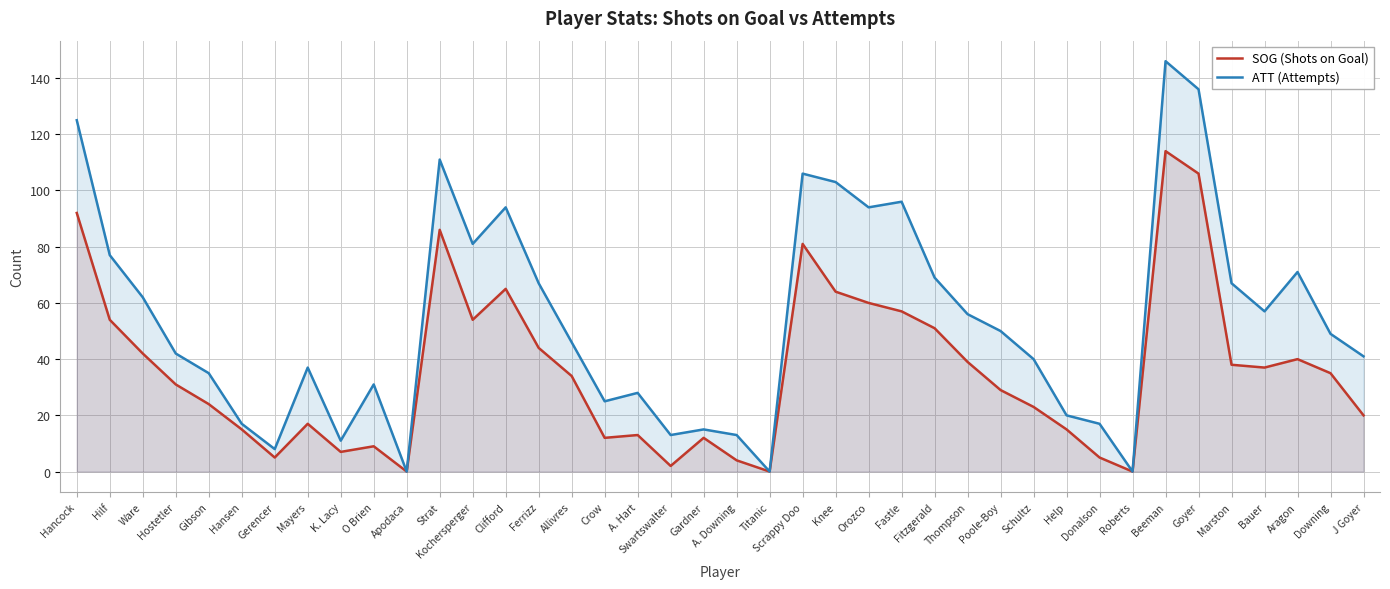

Does the chart have visible grid lines?

Yes